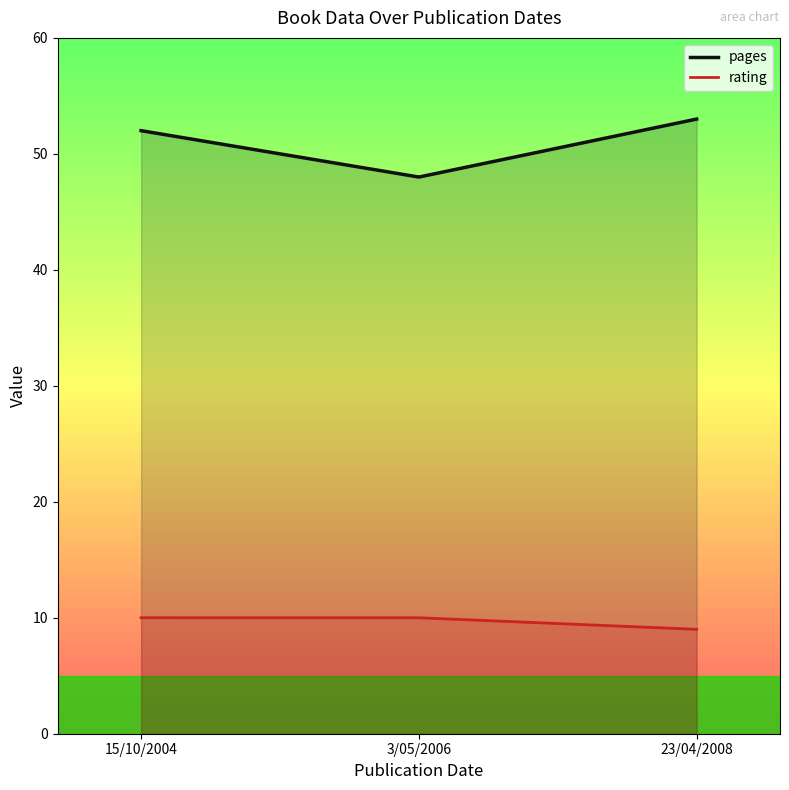

What is the approximate value of rating at 3/05/2006?

10